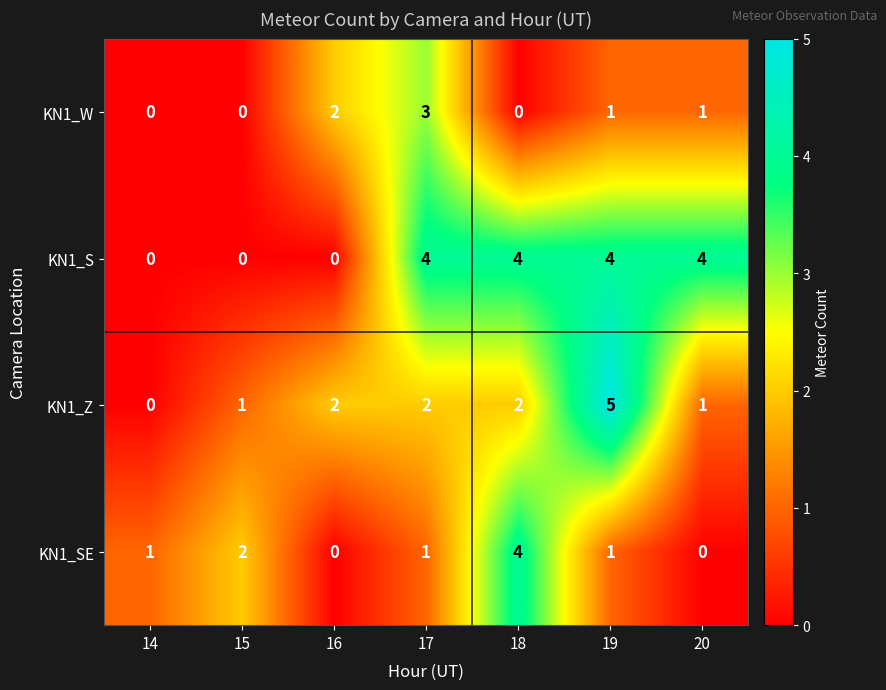

What is the difference between the second highest and second lowest values in the KN1_S series?

4